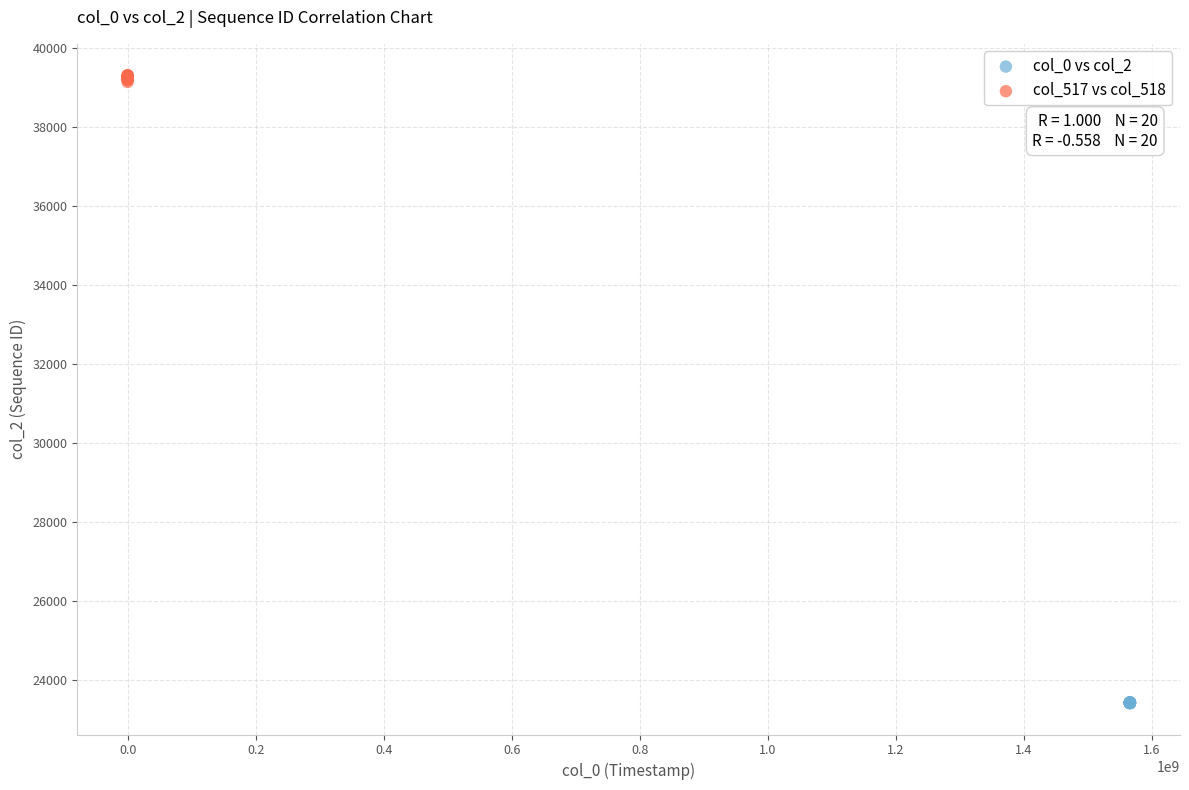

Which series contains the highest Y value?

col_517 vs col_518